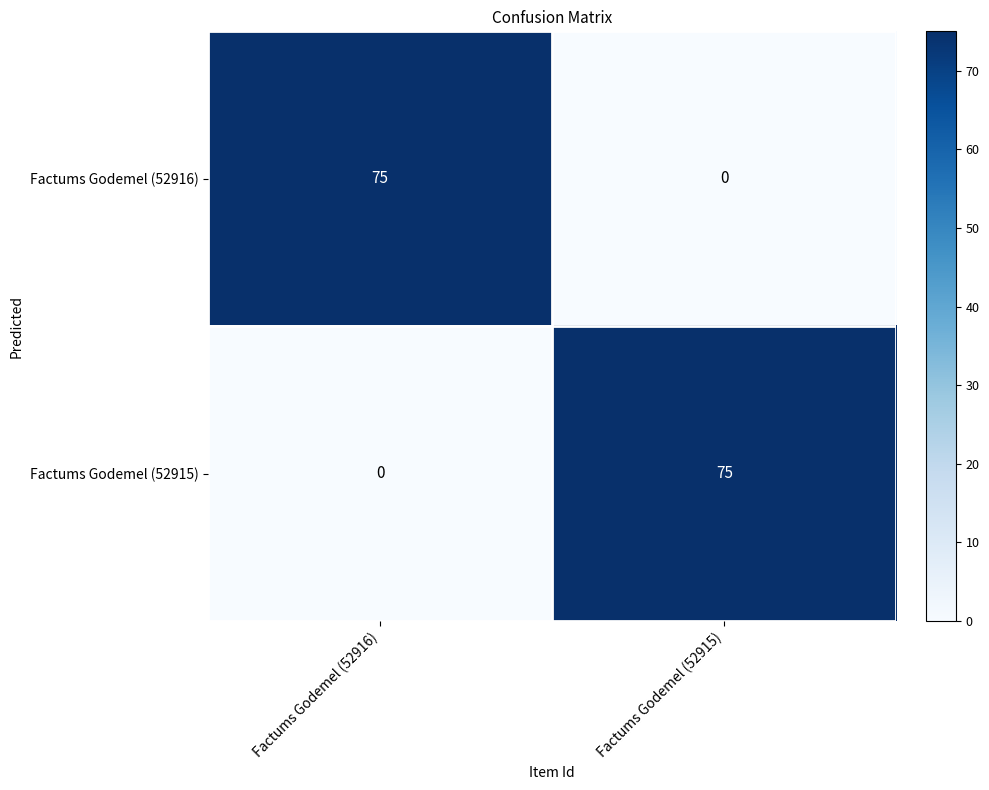

Reading left to right, extract all data points from this chart.

Factums Godemel (52916): Factums Godemel (52916)=75	Factums Godemel (52915)=0
Factums Godemel (52915): Factums Godemel (52916)=0	Factums Godemel (52915)=75